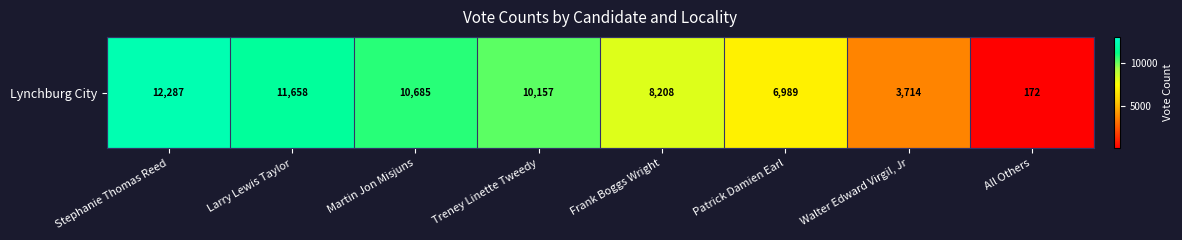

What is the approximate value at Frank Boggs Wright, to the nearest 10?

8210